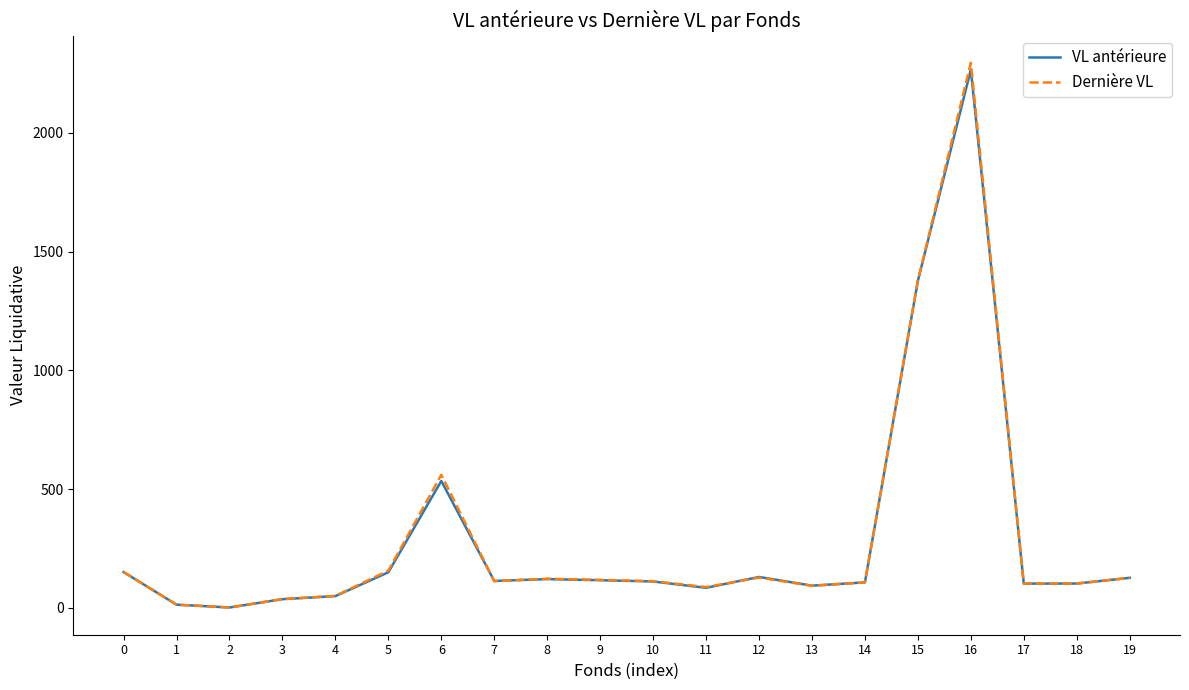

Does the chart have visible grid lines?

No